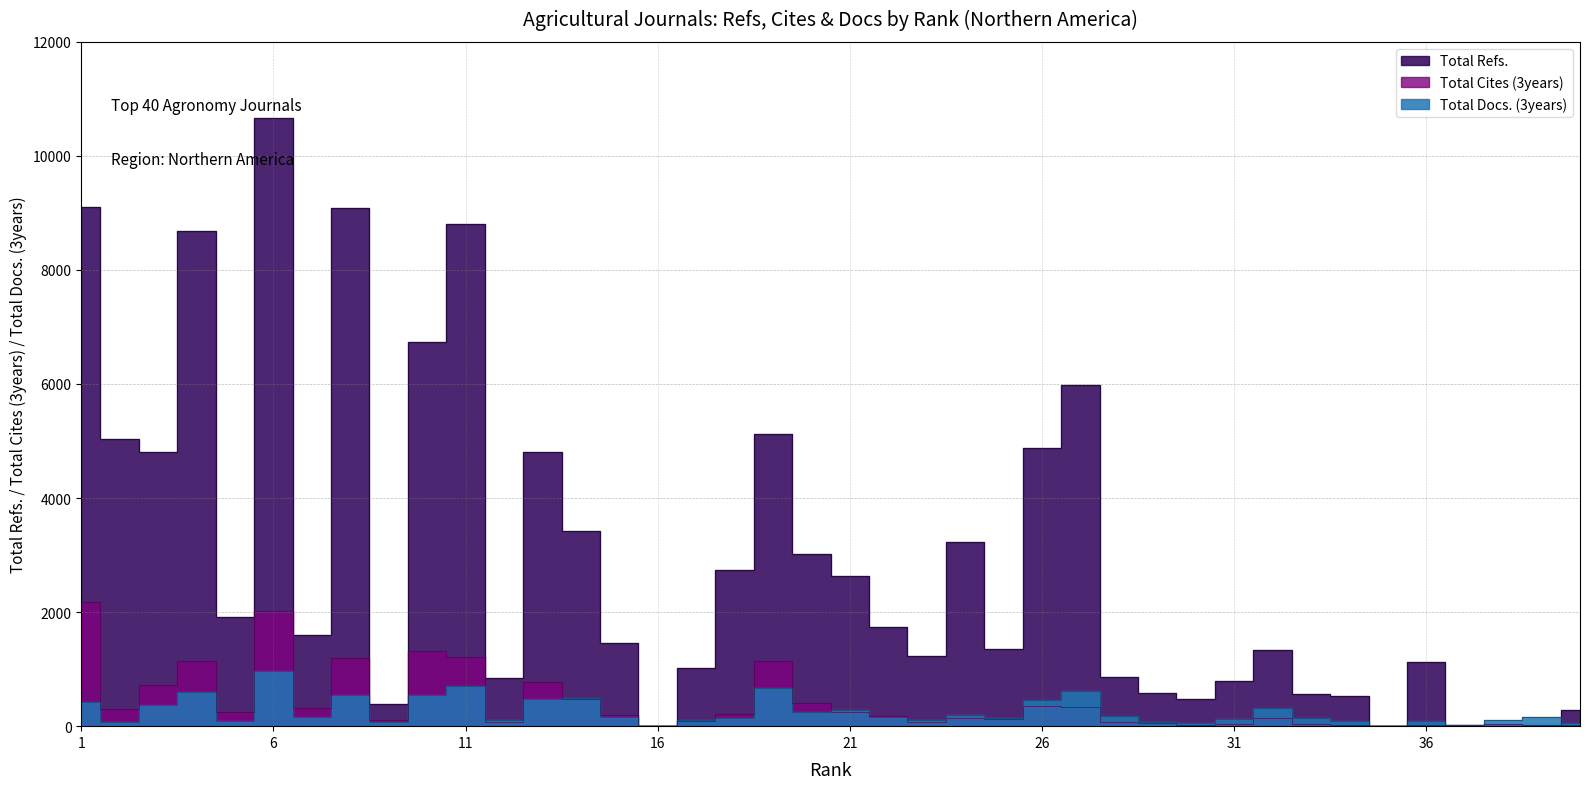

How many values in Total Refs. are above zero?

35